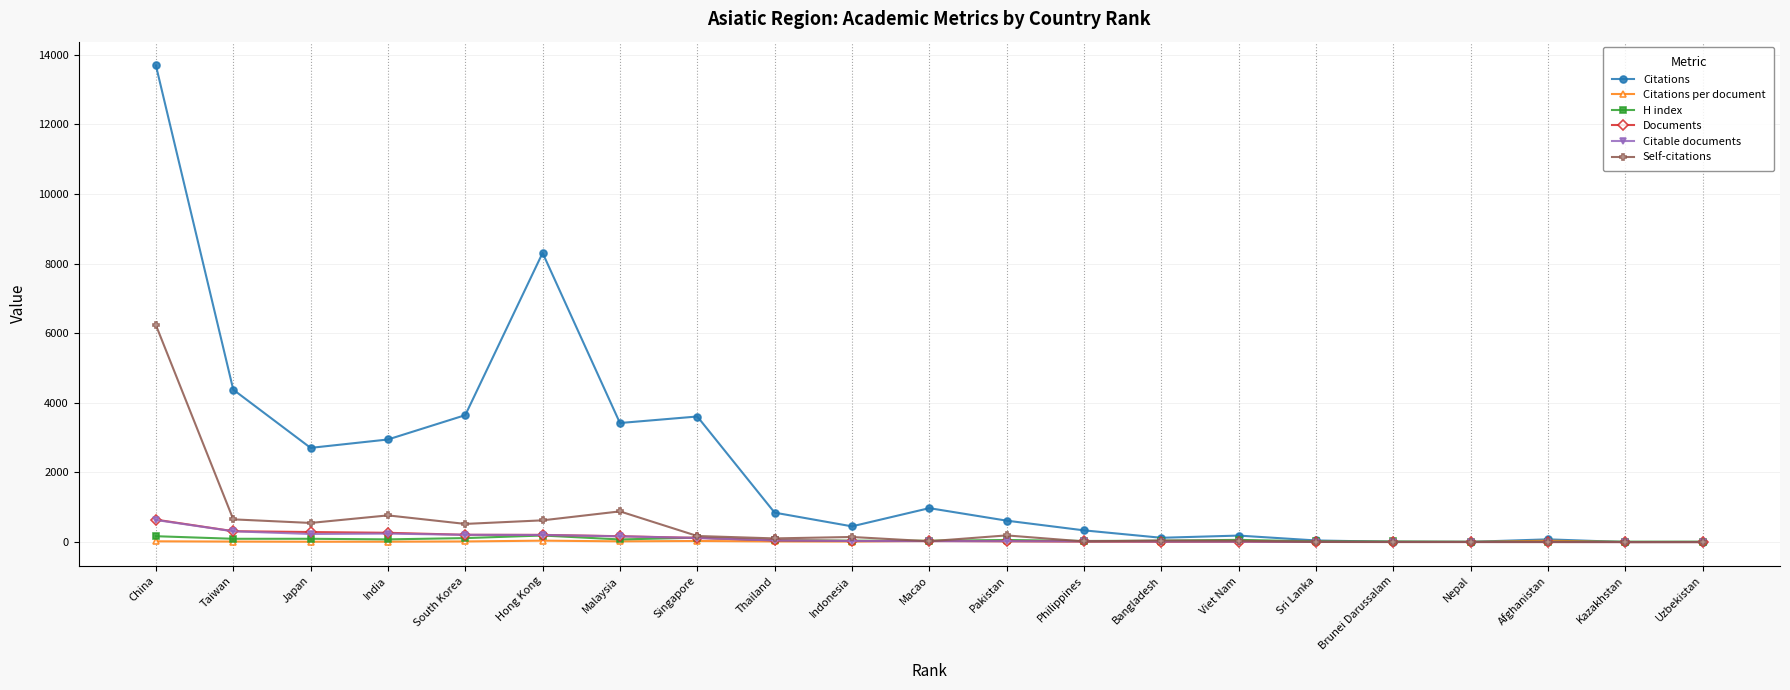

What is the label of the 13th point from the right?

Thailand